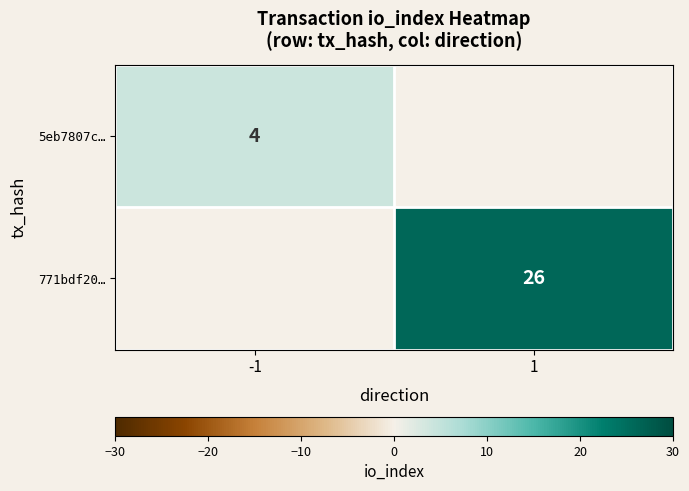

Is it true that 5eb7807c… equals 1 at -1?

False